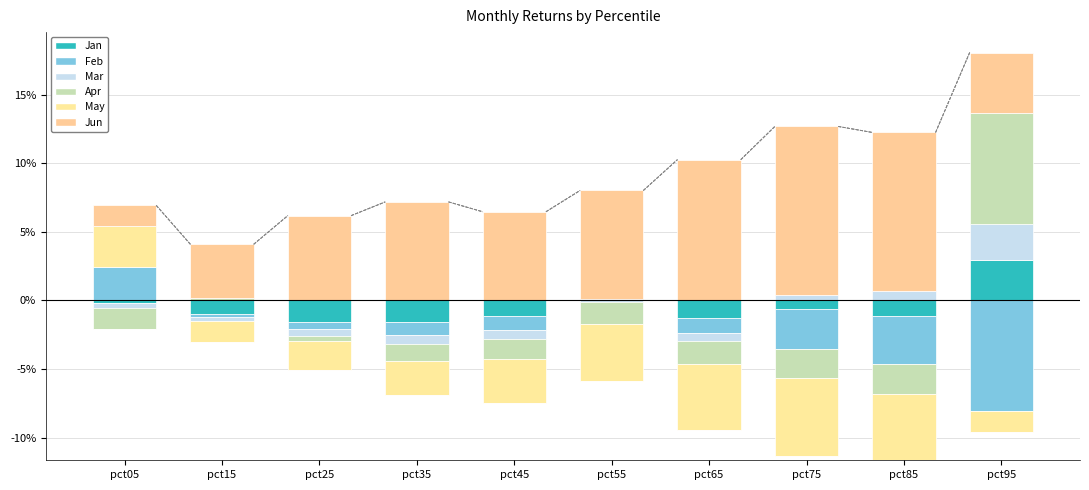

How many data points in May are above 0?

1